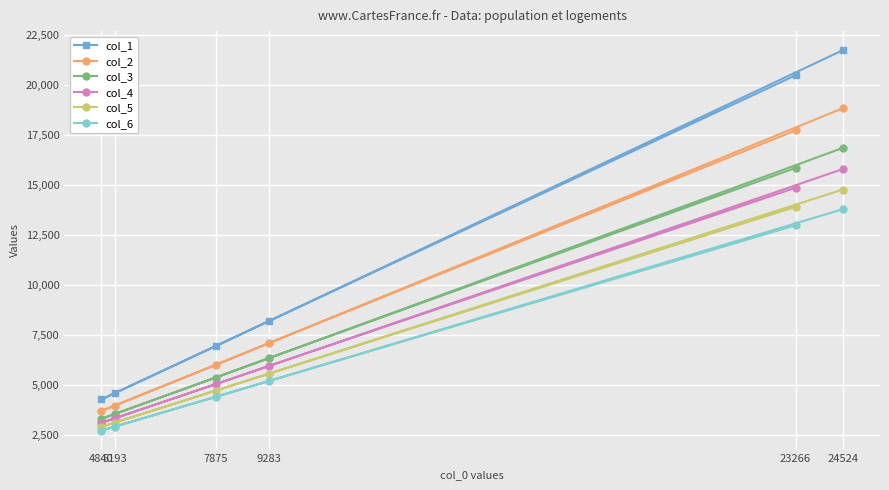

Rank the categories by col_3 value from lowest to highest.

4840, 5193, 7875, 9283, 23266, 24524